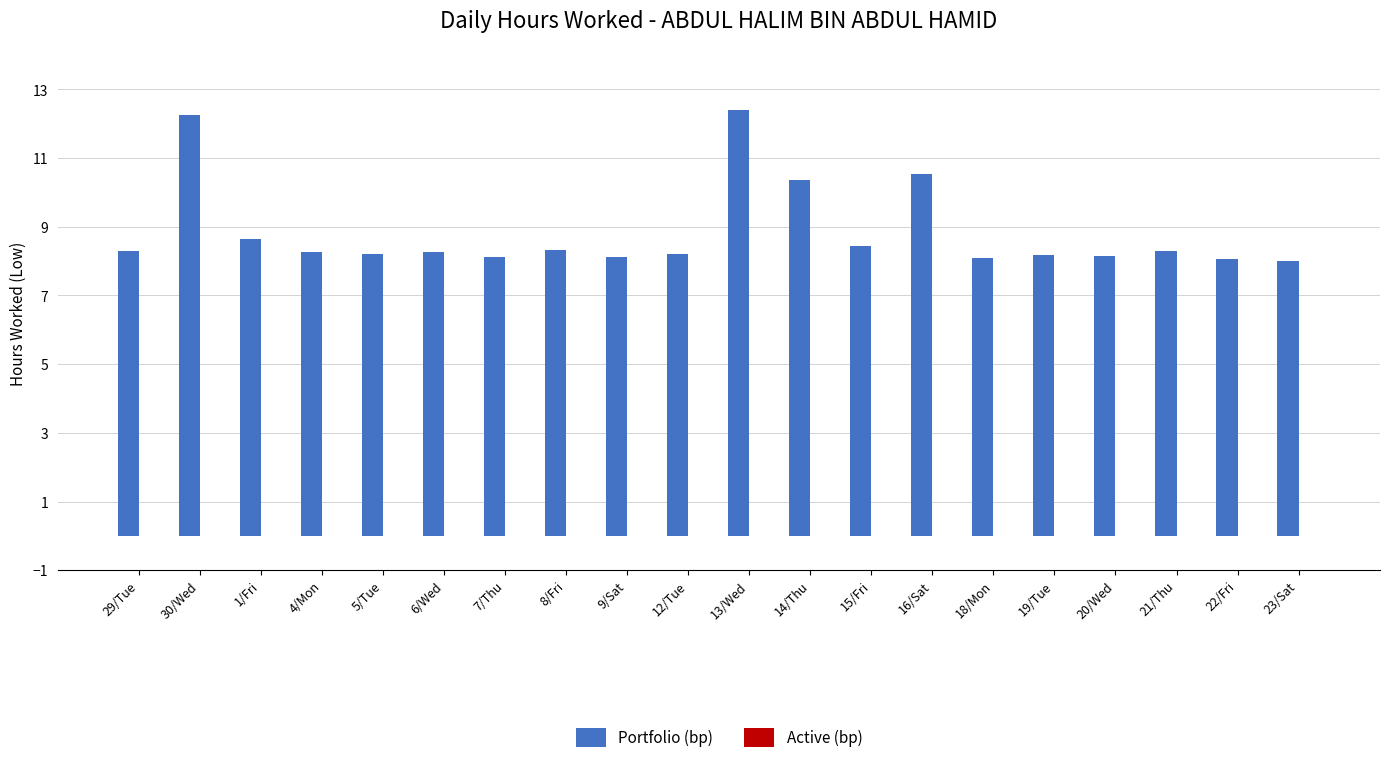

True or false: the data shows 5.3 at 5/Tue.

False